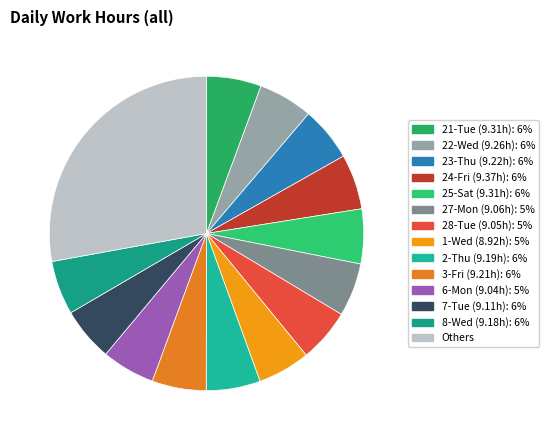

How many slices are in this pie chart?

14